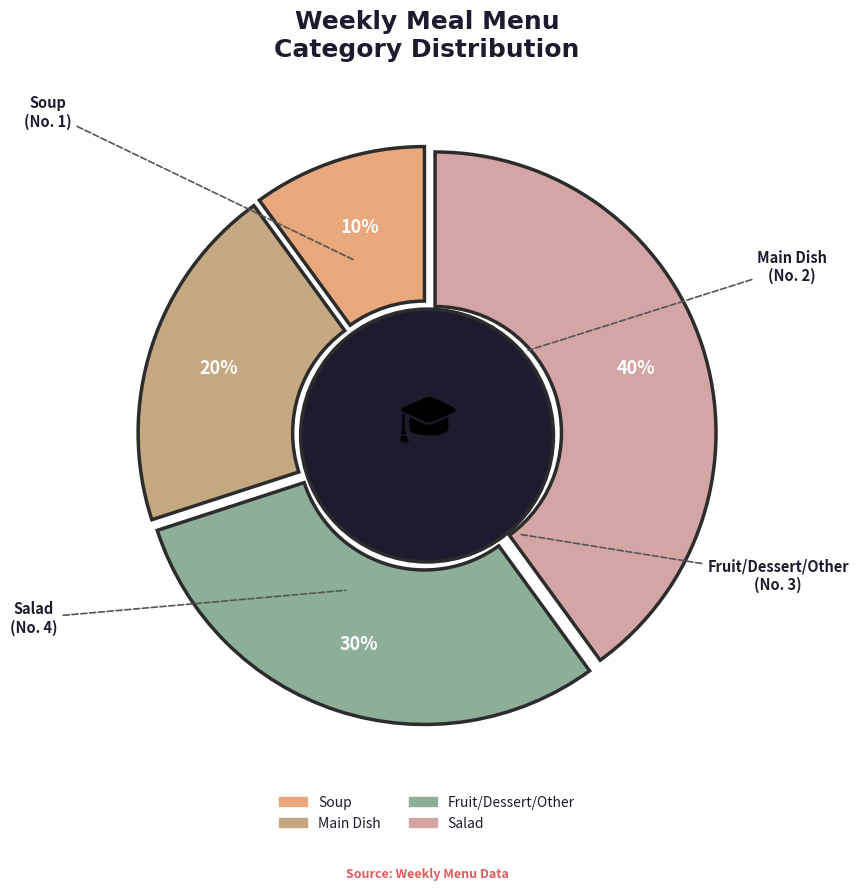

True or false: Fruit/Dessert/Other accounts for 30% of the total.

True